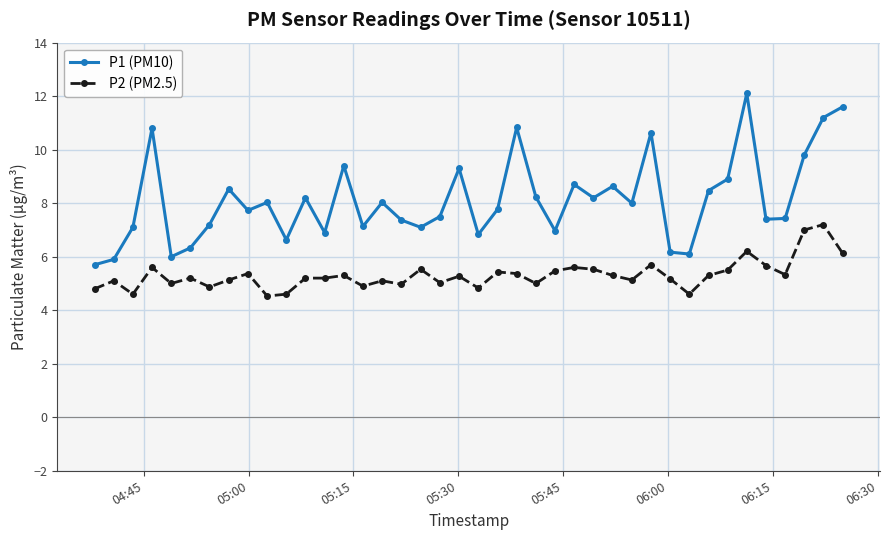

True or false: P2 (PM2.5) and P1 (PM10) intersect in this chart.

False